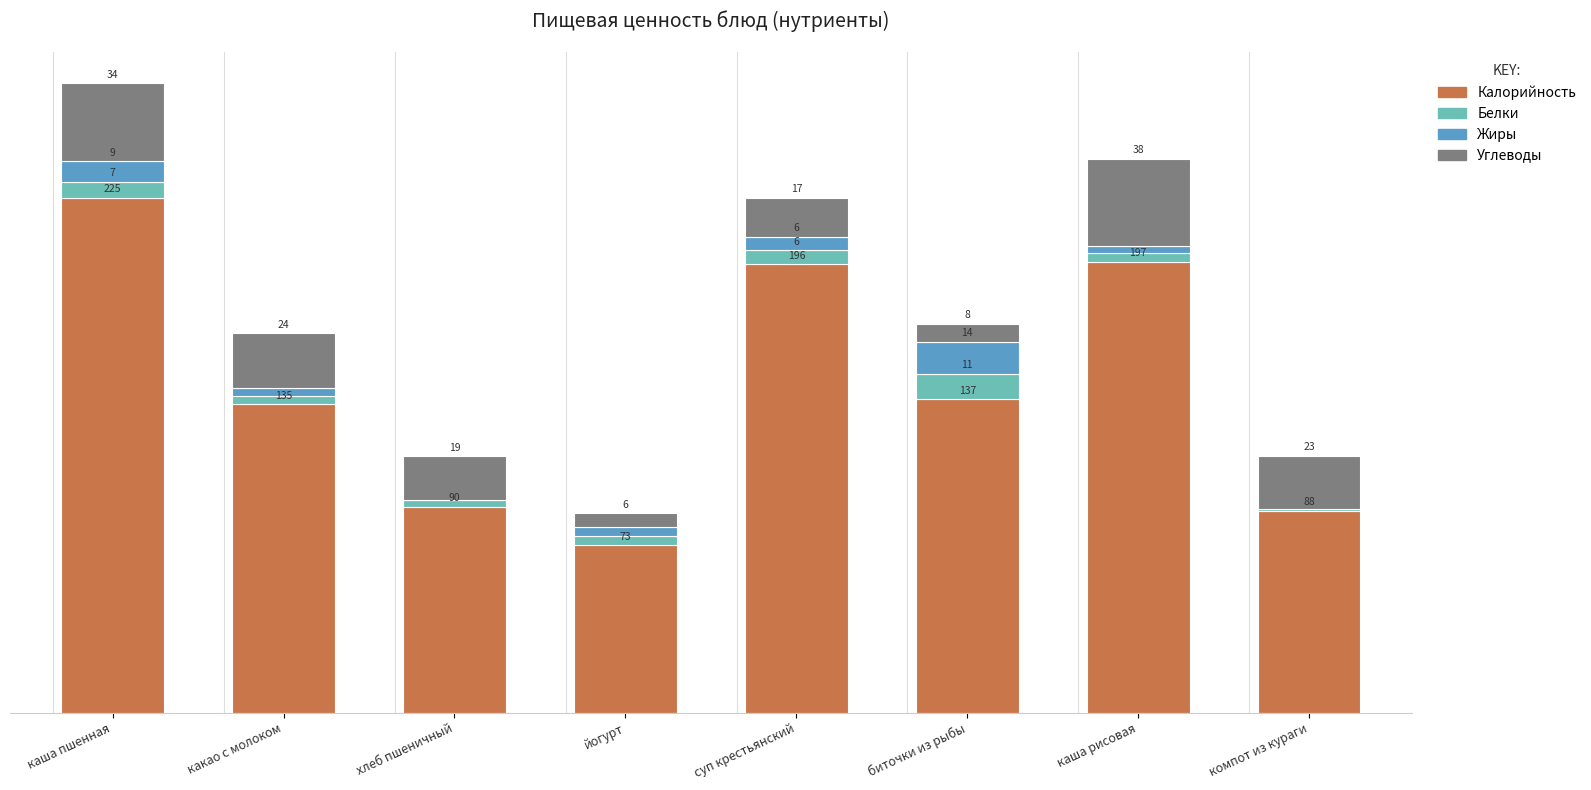

What are all the series names shown in the legend?

Калорийность, Белки, Жиры, Углеводы